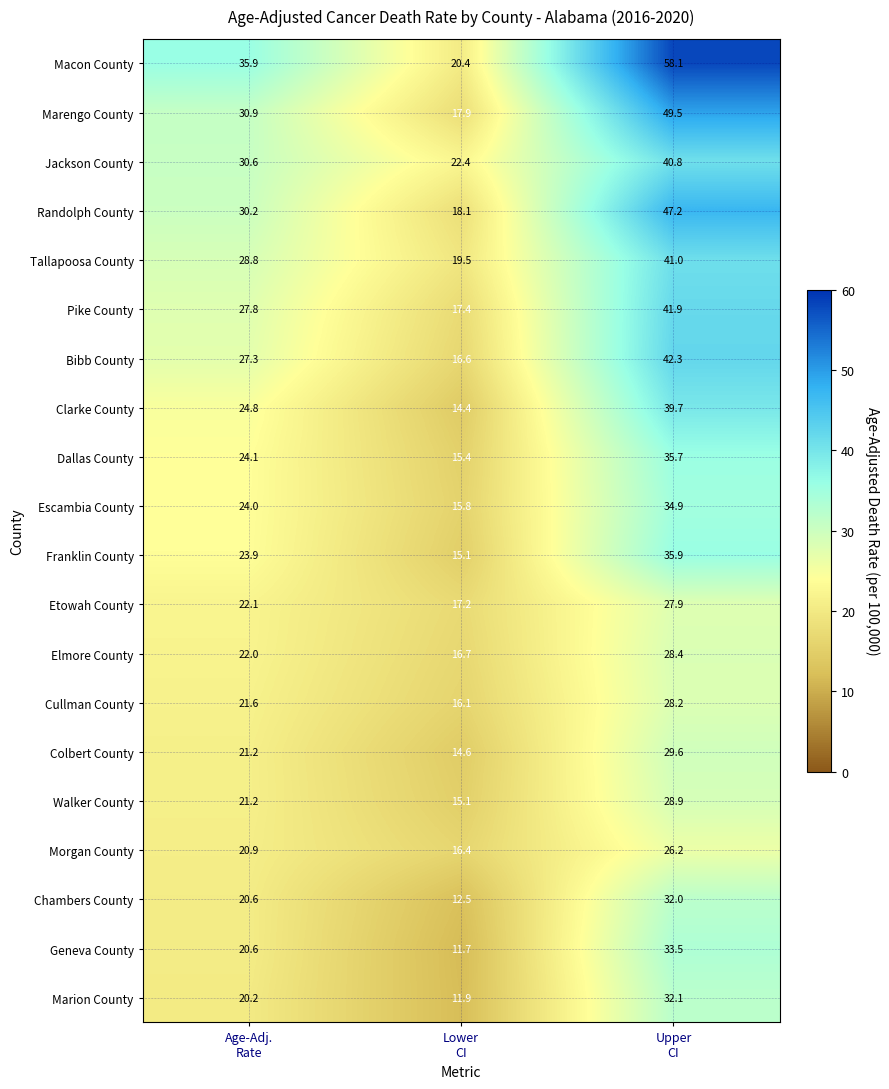

How many categories are shown in the chart?

3